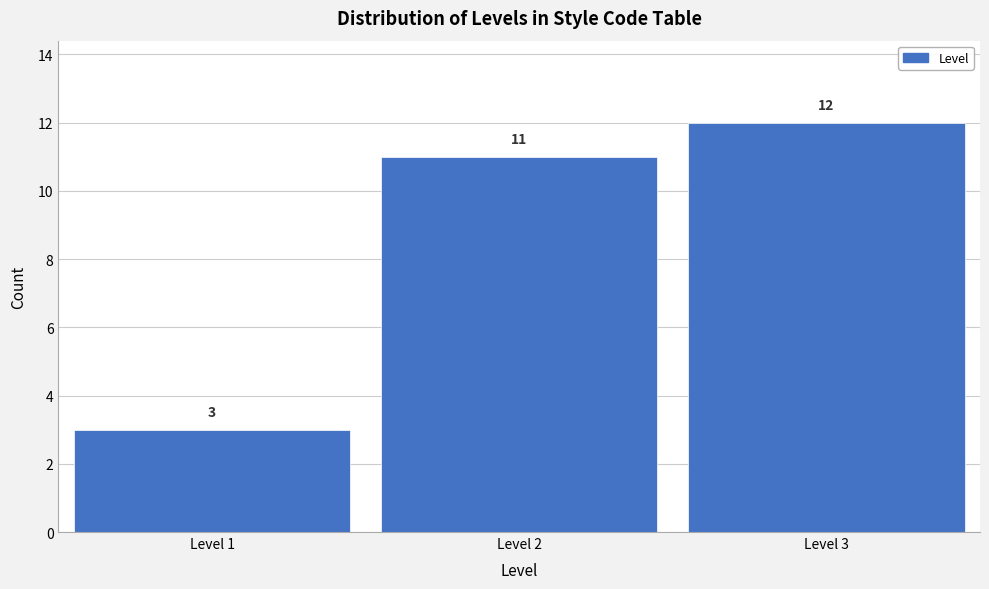

Reading right to left, extract all data points from this chart.

12	11	3